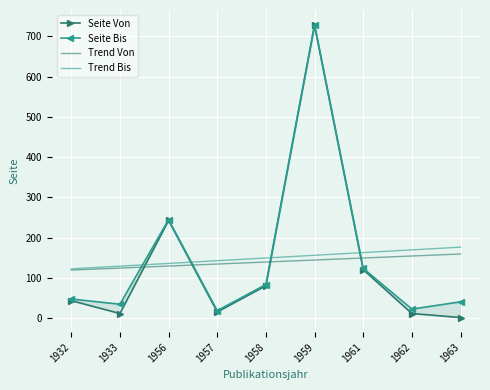

True or false: Seite Bis and Trend Von cross at least once.

True